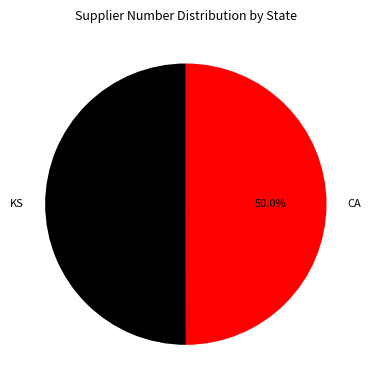

What is the ratio of the value at CA to the value at KS?

1.0